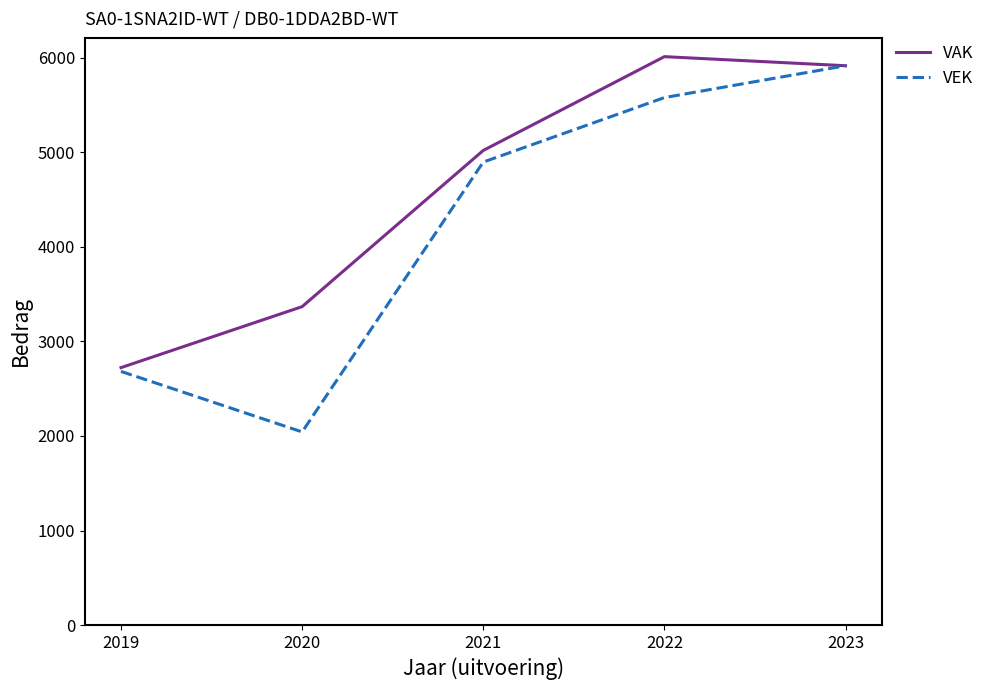

What is the difference between the maximum and second lowest values in the VEK series?

3233